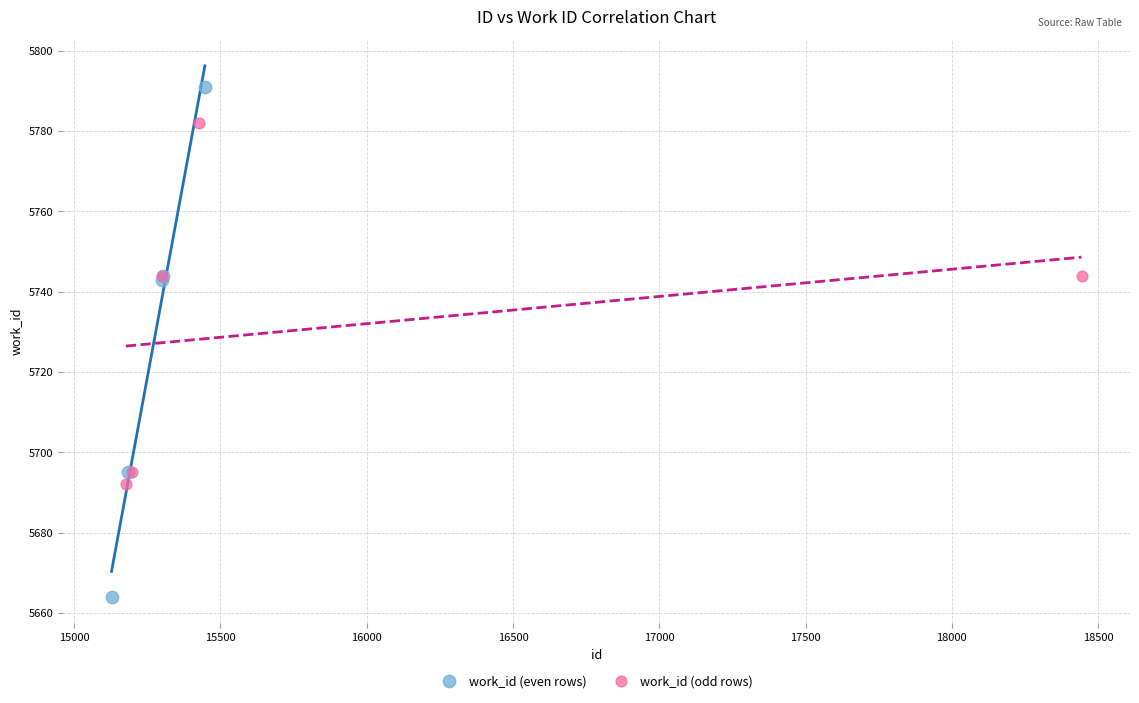

Which series has the largest Y range (max minus min)?

work_id (even rows)